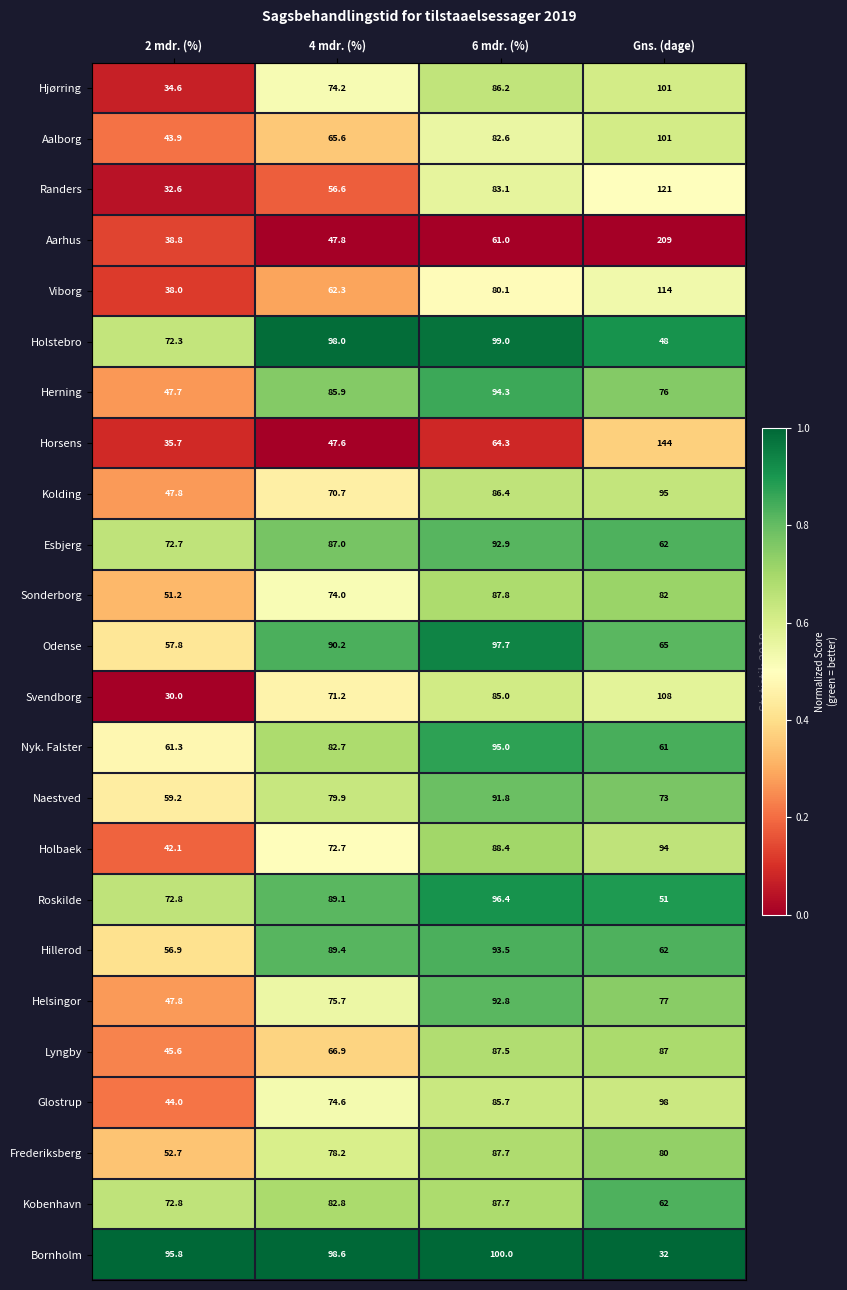

Which label corresponds to the largest value in the chart?

Gns. (dage)